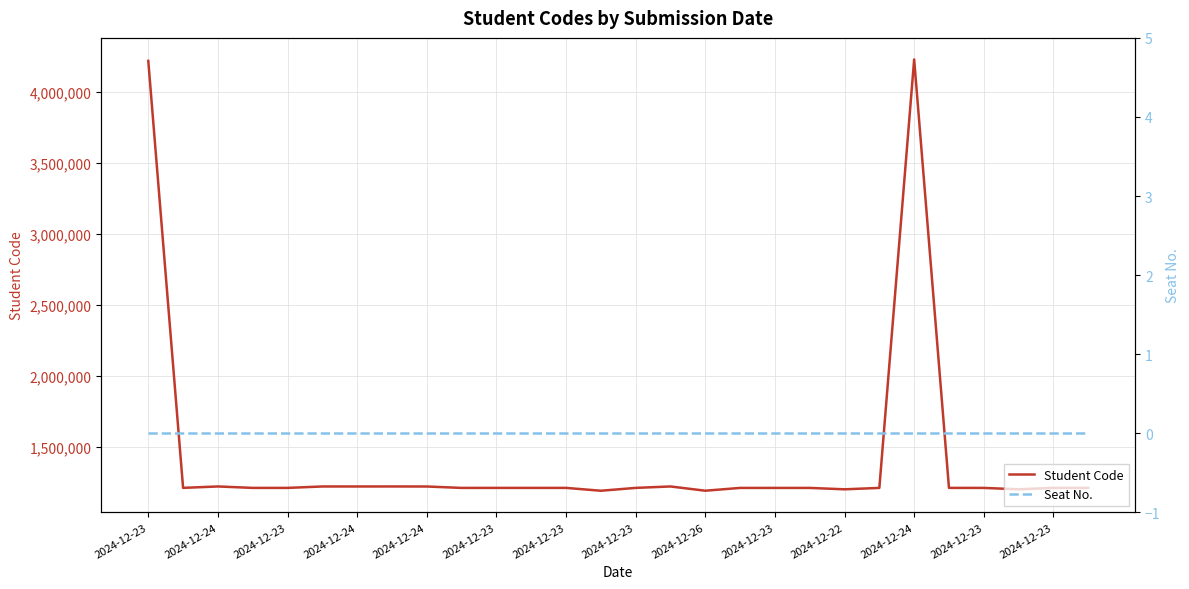

What is the label of the 28th point from the right?

2024-12-23